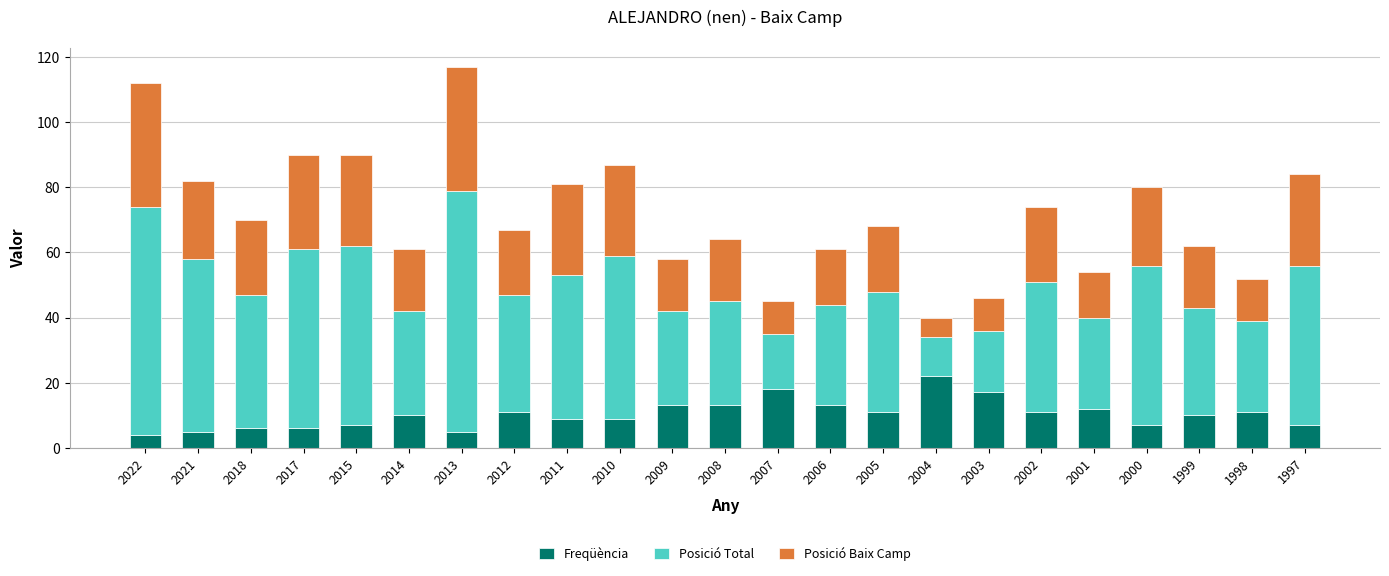

What is the maximum value for Freqüència?

22